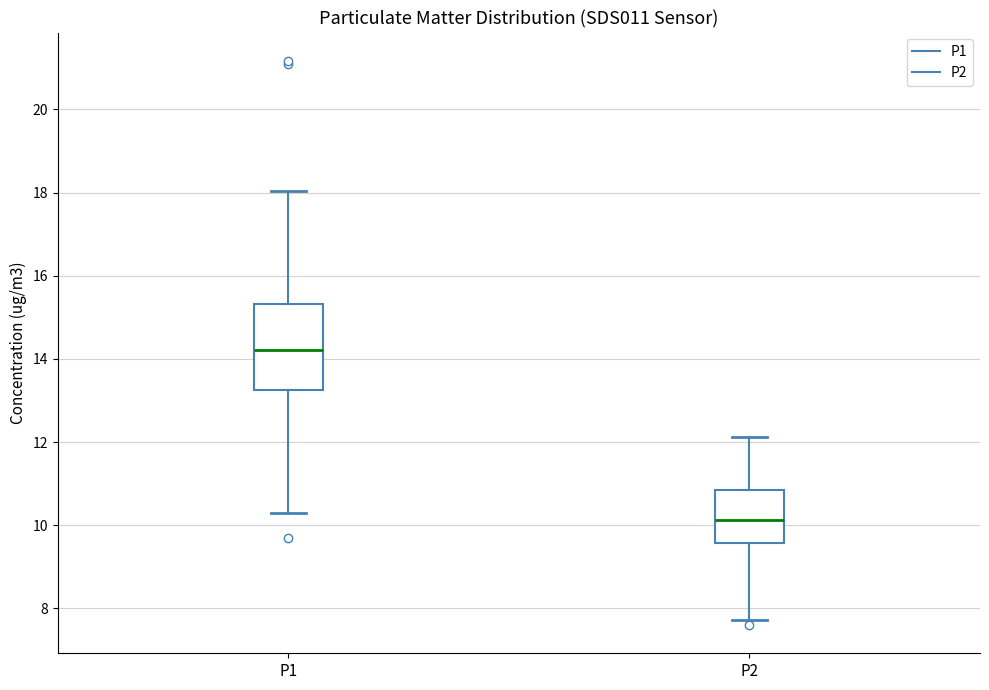

Reading left to right, transcribe this box plot: for each box, give where its median line is, the range the box spans, and where its two whiskers end, as read against the y-axis. The values are not printed on the chart, so give them approximately, as read against the axis.

P1: median 14.2, box 13.2 to 15.4, whiskers 10.4 to 18.0
P2: median 10.2, box 9.6 to 10.8, whiskers 7.8 to 12.2